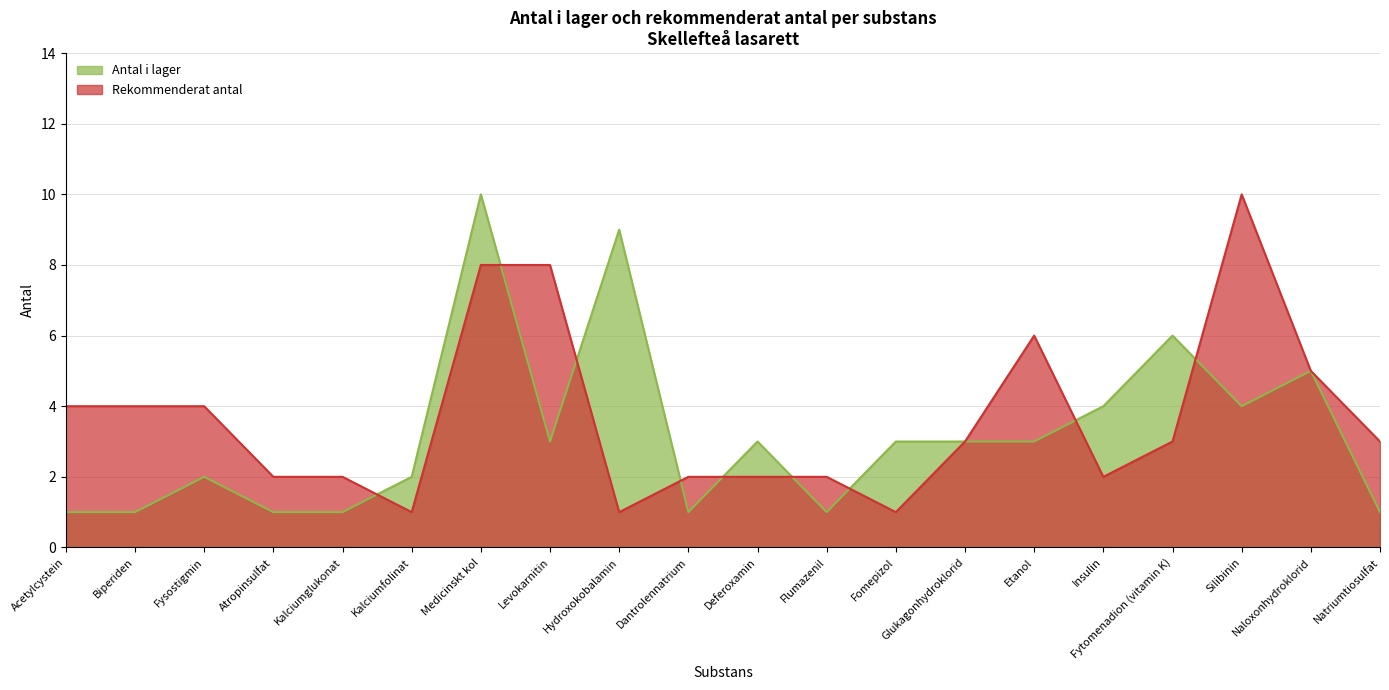

Which category has the lowest value in the Rekommenderat antal series?

Kalciumfolinat